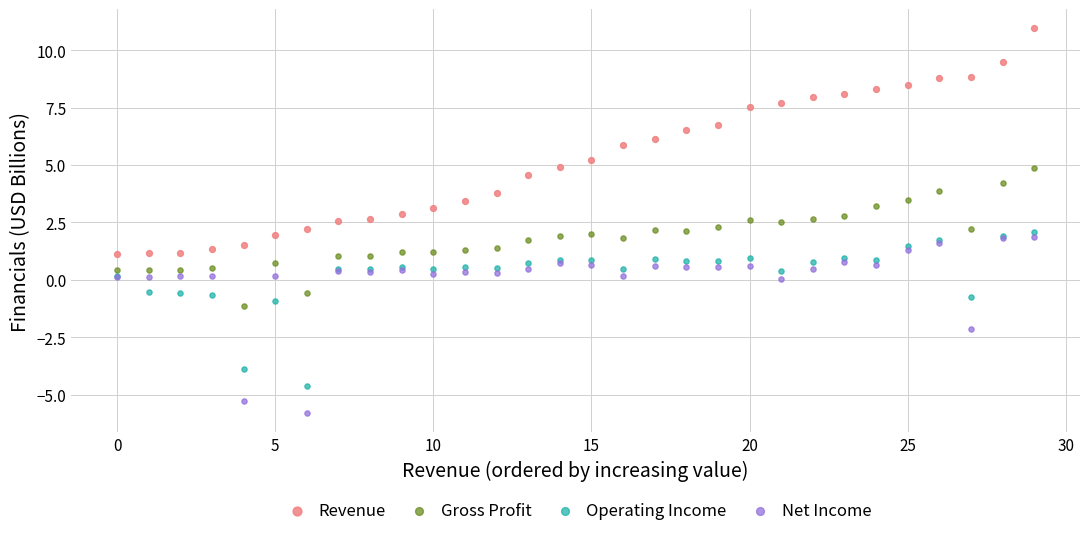

Which series contains the highest Y value?

Revenue